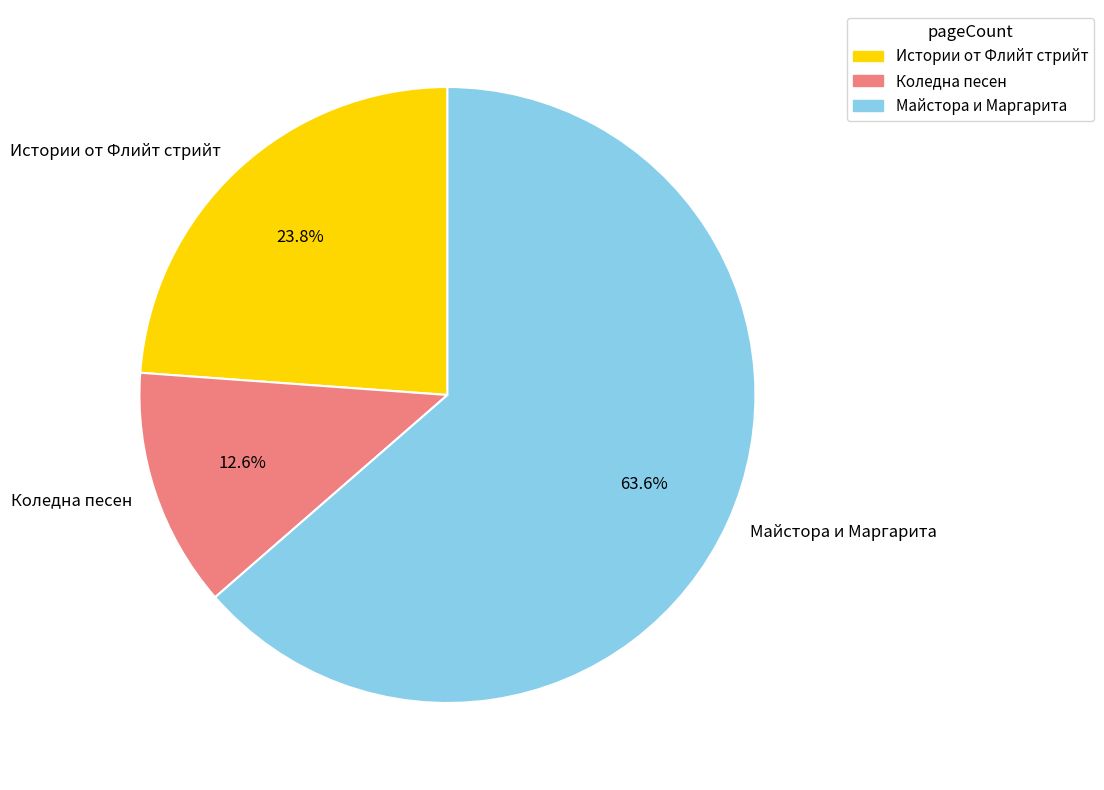

To the nearest percent, what is the average slice percentage?

33%